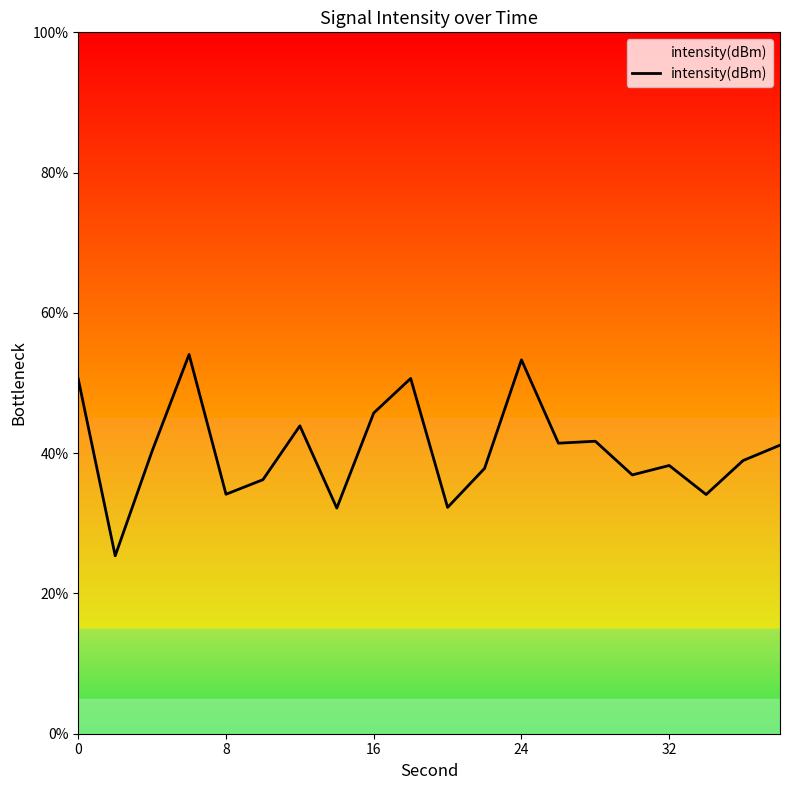

What is the greatest value displayed?

54.1